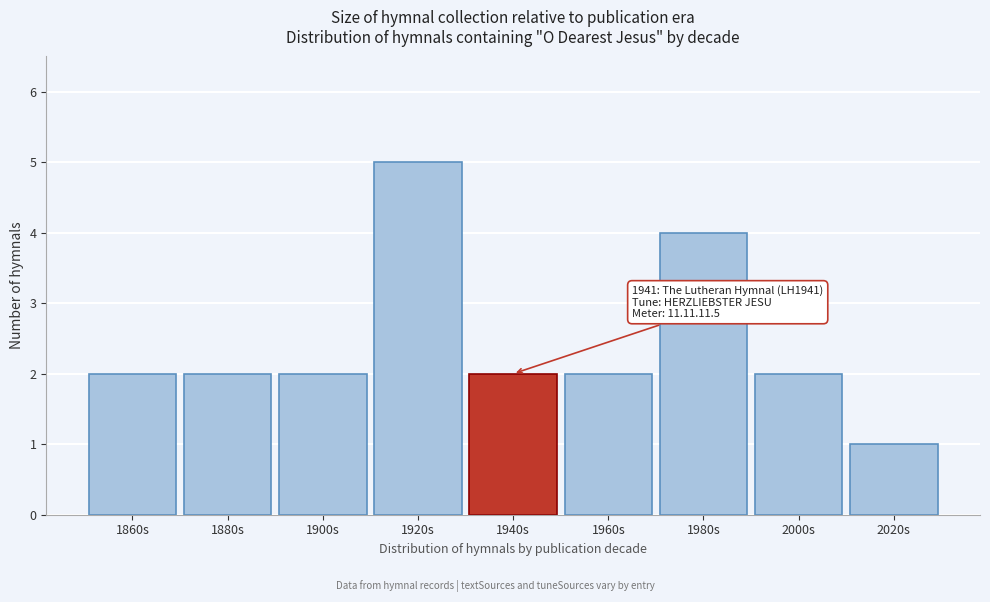

Reading left to right, what are all the values shown in this chart?

2	2	2	5	2	2	4	2	1